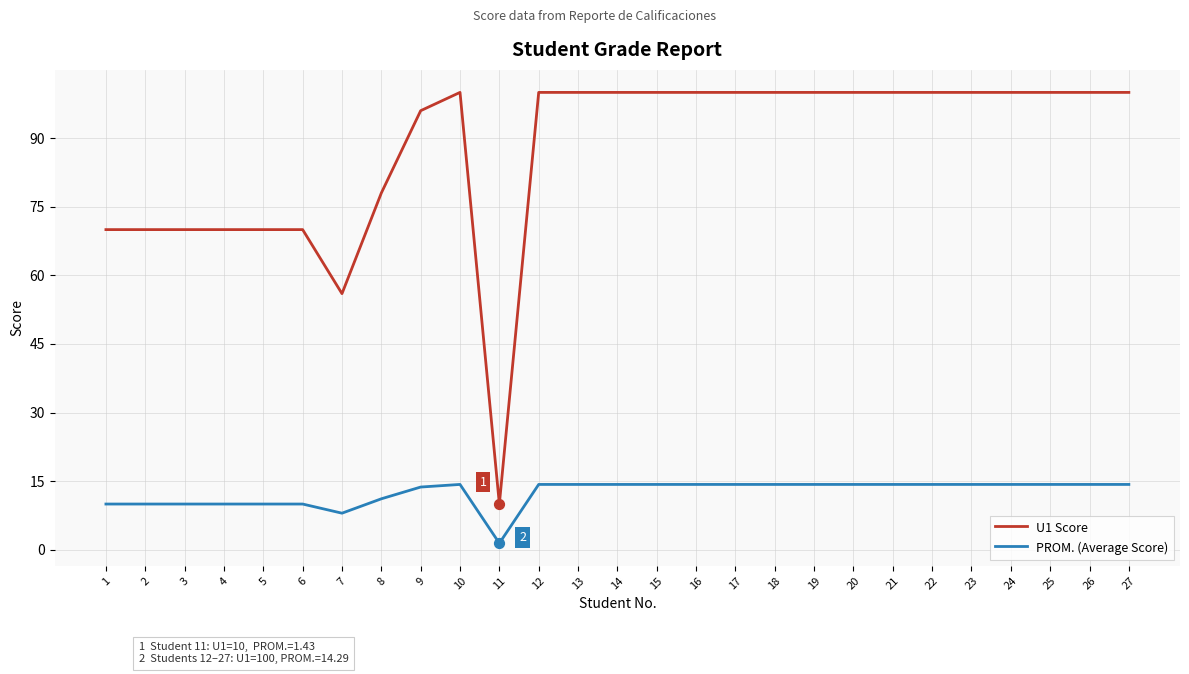

Which series has the largest total across all categories?

U1 Score